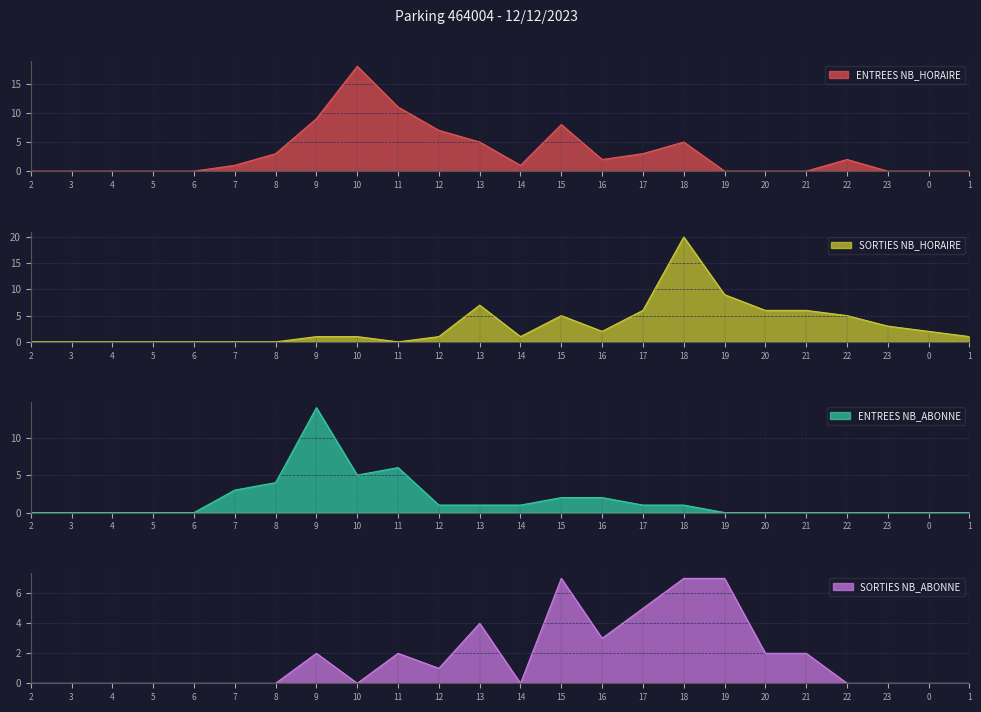

Between which two adjacent categories do SORTIES NB_ABONNE and SORTIES NB_HORAIRE first intersect?

9 and 10